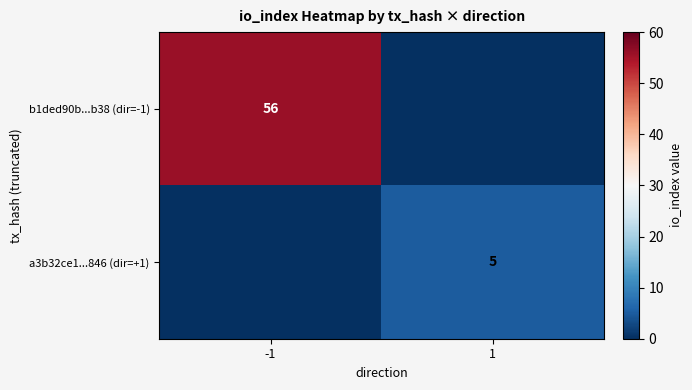

At which category is the sum across all series the highest?

-1